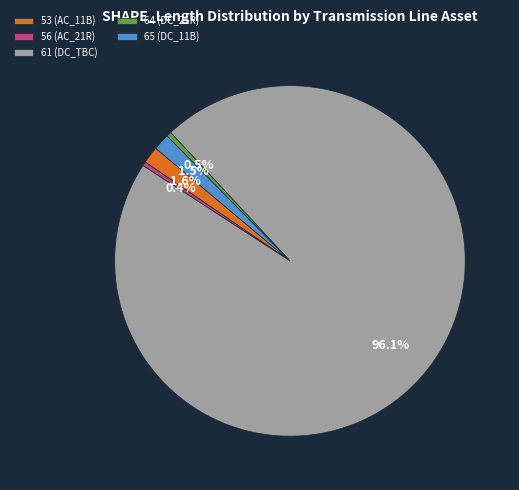

Does 64 (DC_21R) account for over 50% of the chart?

No